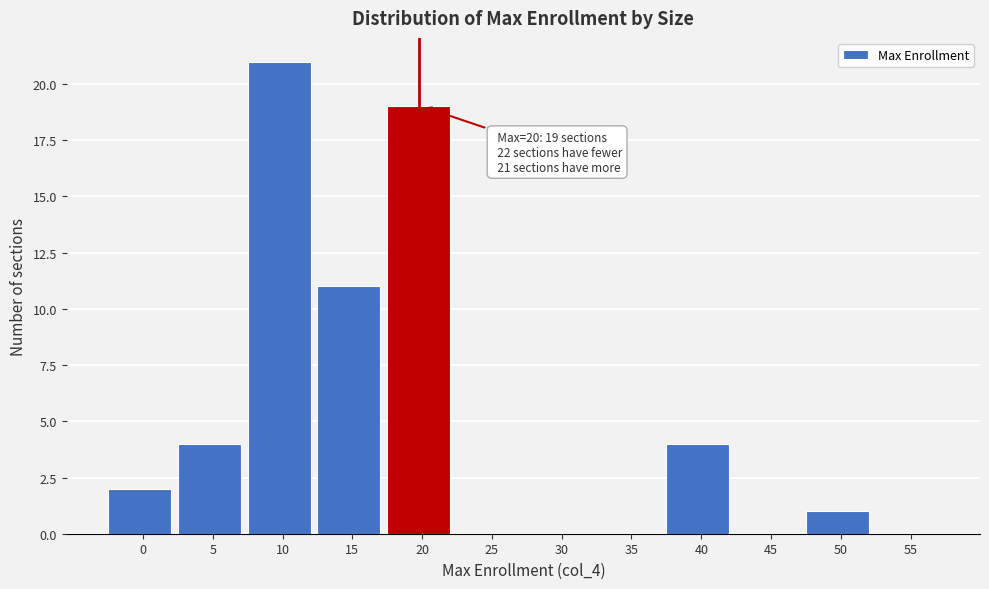

Reading left to right, what are all the values shown in this chart?

0=2	5=4	10=21	15=11	20=19	25=0	30=0	35=0	40=4	45=0	50=1	55=0